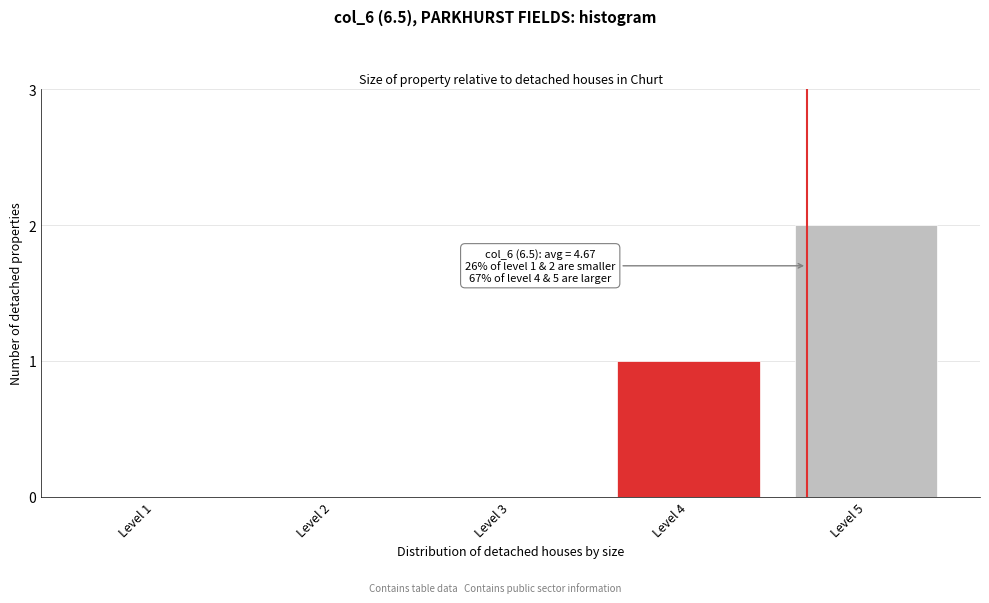

Reading left to right, what are all the values shown in this chart?

Level 1=0	Level 2=0	Level 3=0	Level 4=1	Level 5=2